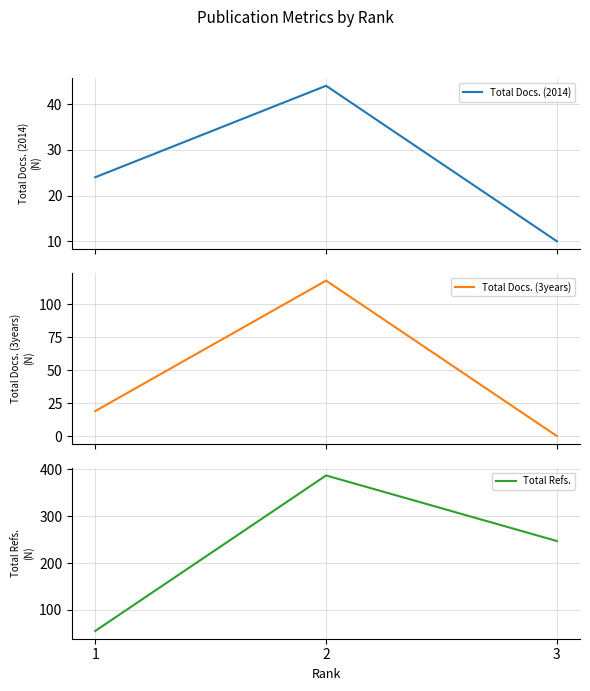

Is it true that Total Refs. equals 247 at 3?

True